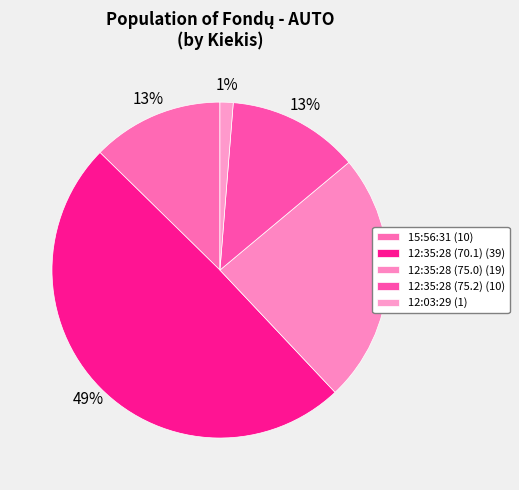

Count the number of slices in the pie.

5